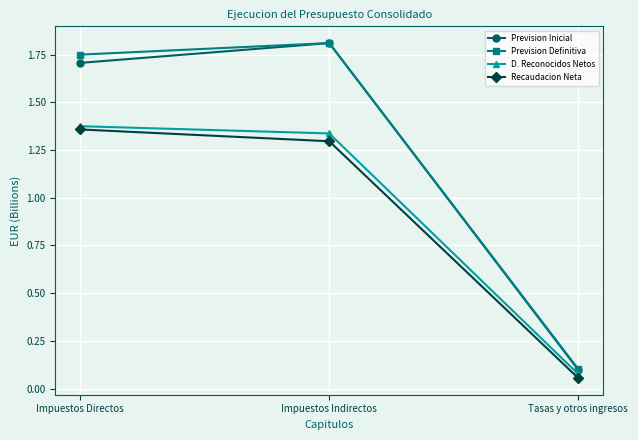

Which category has the lowest value across all series?

Tasas y otros ingresos